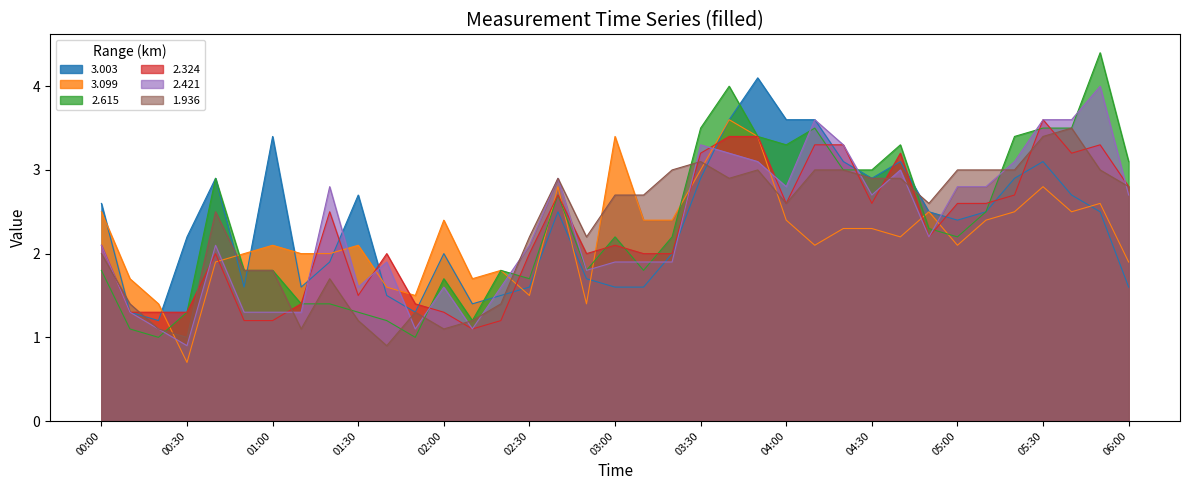

How many data points does each series have?

37